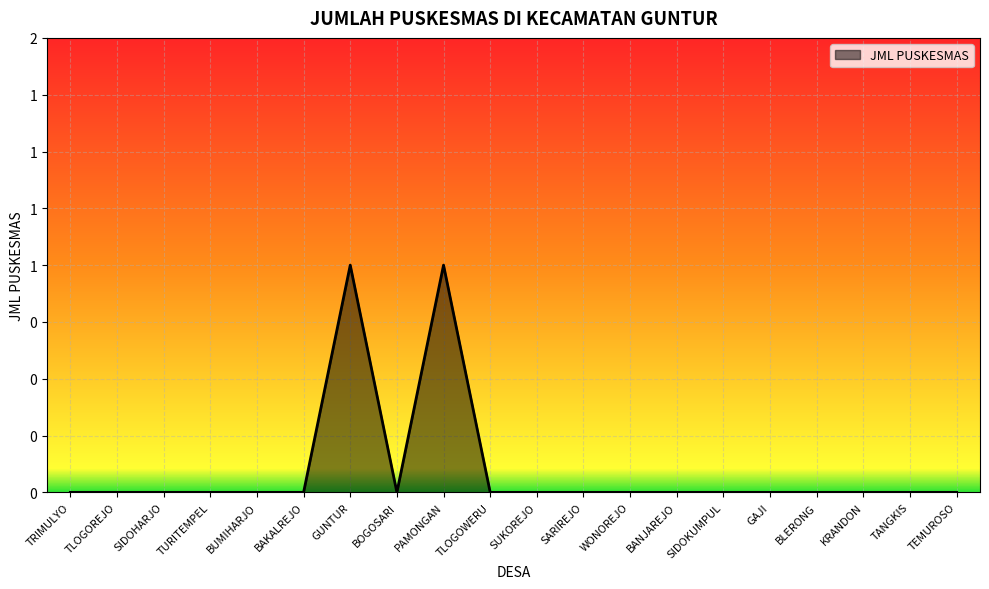

Which label corresponds to the largest value in the chart?

GUNTUR